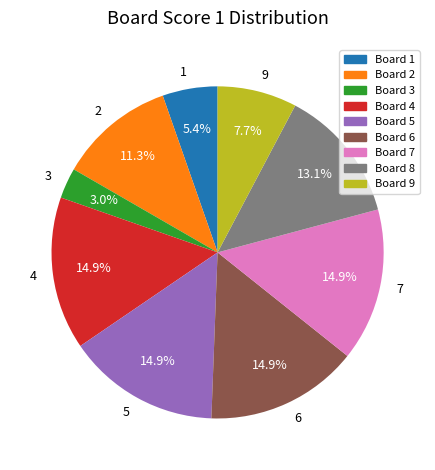

Does any single category account for the majority?

No